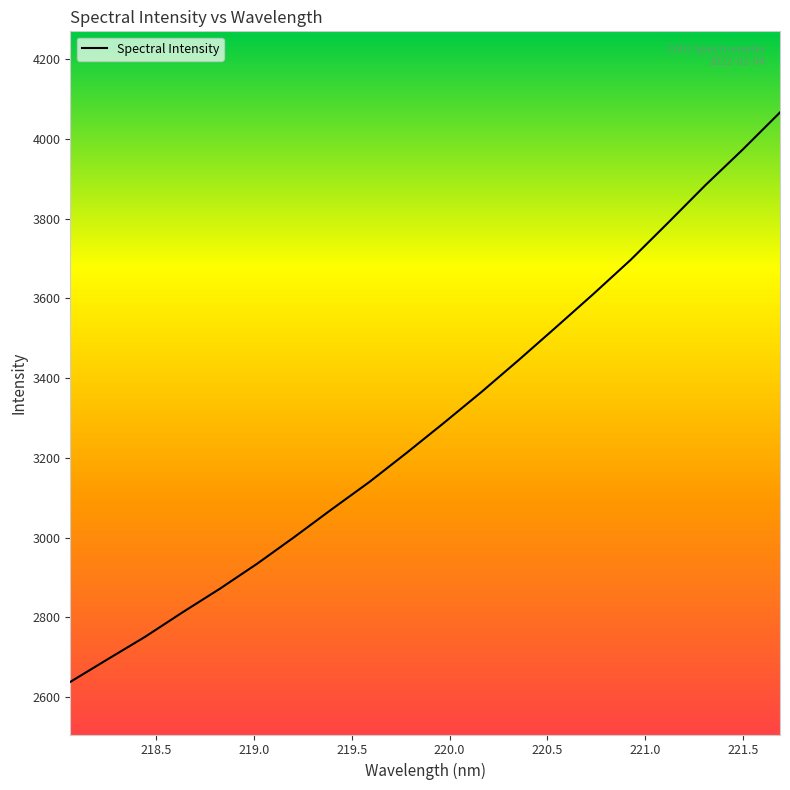

What is the greatest value displayed?

4066.7